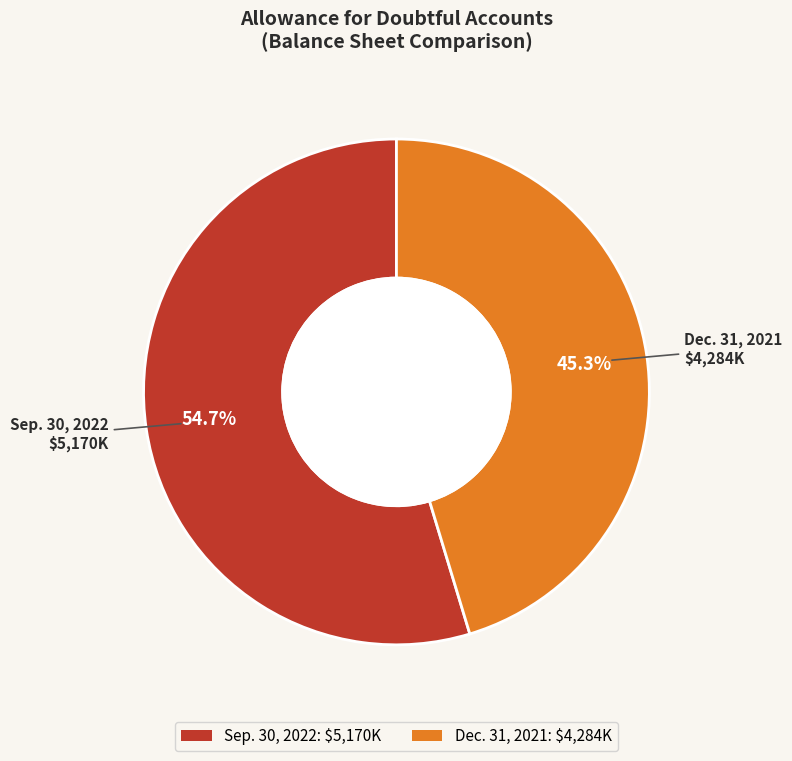

To the nearest percent, what percentage of the pie is Sep. 30, 2022?

55%